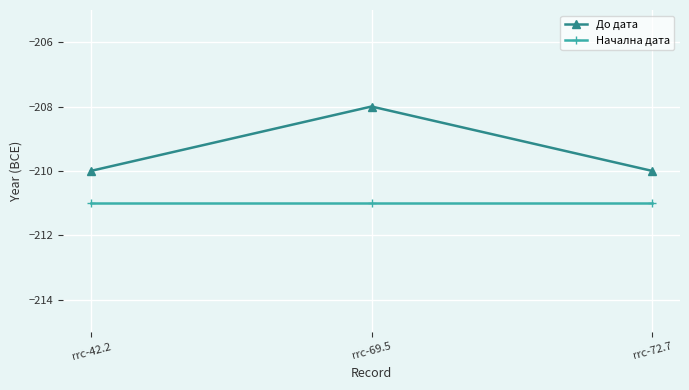

The Начална дата series shows -105 at rrc-72.7. True or false?

False